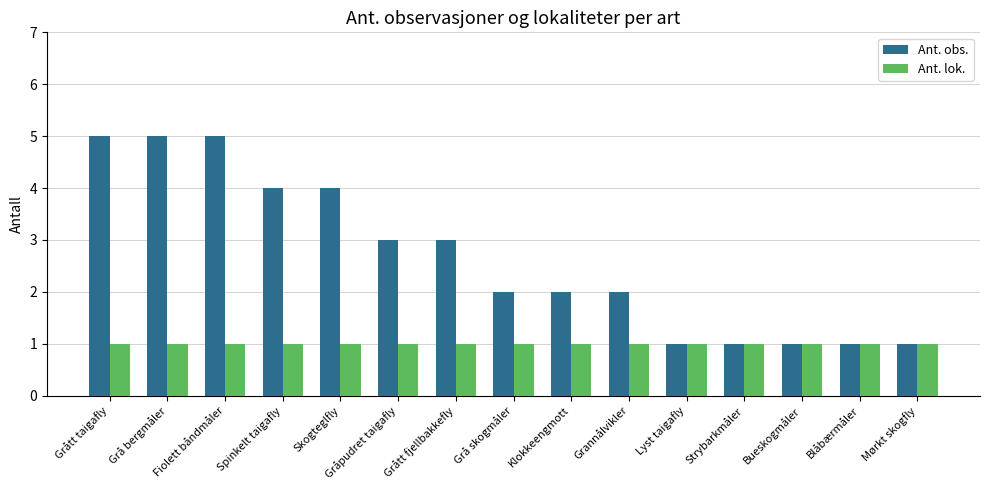

Reading left to right, list all the values displayed in this chart.

Ant. obs.: Grått taigafly=5	Grå bergmåler=5	Fiolett båndmåler=5	Spinkelt taigafly=4	Skogteglfly=4	Gråpudret taigafly=3	Grått fjellbakkefly=3	Grå skogmåler=2	Klokkeengmott=2	Grannålvikler=2	Lyst taigafly=1	Strybarkmåler=1	Bueskogmåler=1	Blåbærmåler=1	Mørkt skogfly=1
Ant. lok.: Grått taigafly=1	Grå bergmåler=1	Fiolett båndmåler=1	Spinkelt taigafly=1	Skogteglfly=1	Gråpudret taigafly=1	Grått fjellbakkefly=1	Grå skogmåler=1	Klokkeengmott=1	Grannålvikler=1	Lyst taigafly=1	Strybarkmåler=1	Bueskogmåler=1	Blåbærmåler=1	Mørkt skogfly=1